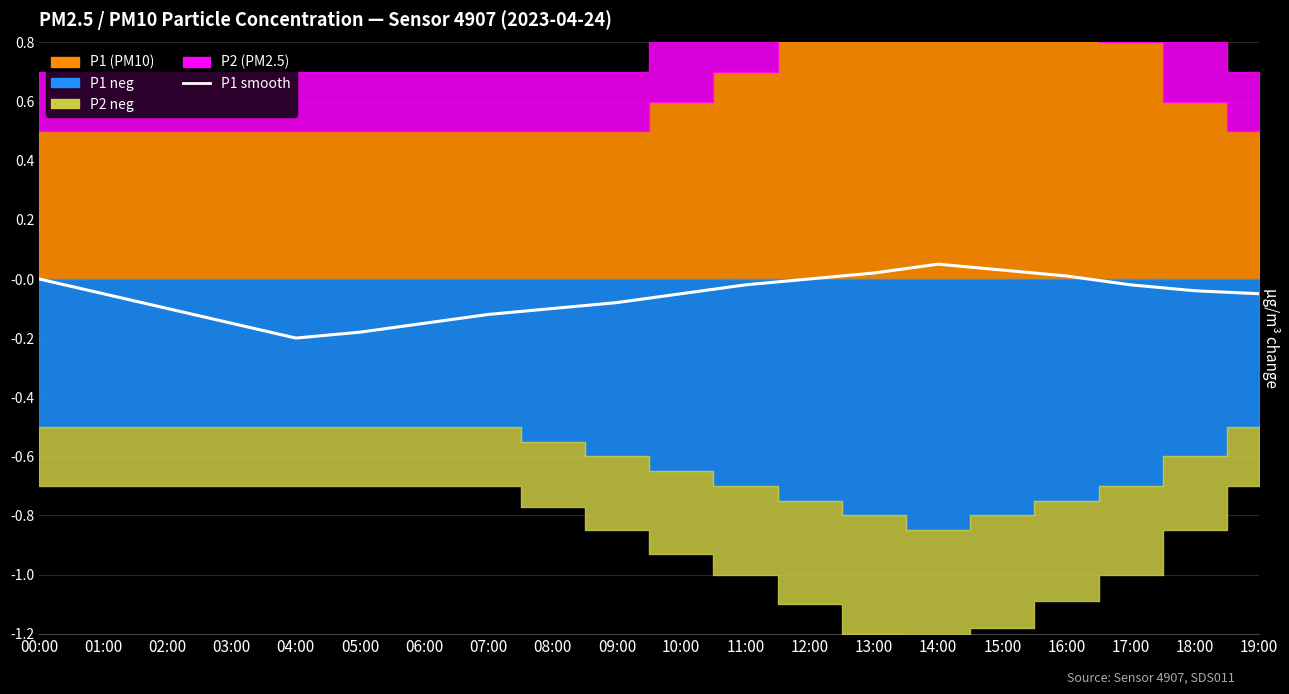

What is the sum of the values at 03:00 and 08:00?

-0.2